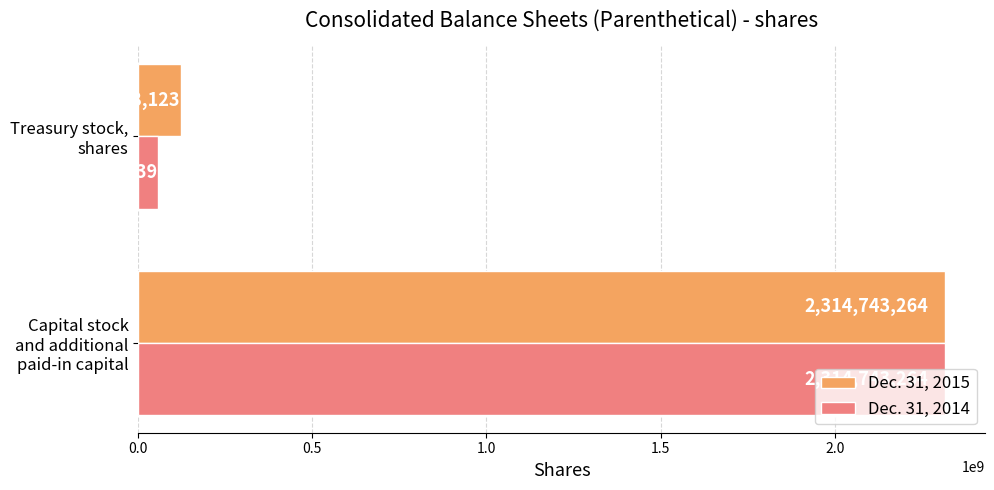

List the series in order of their overall mean, lowest first.

Dec. 31, 2014, Dec. 31, 2015